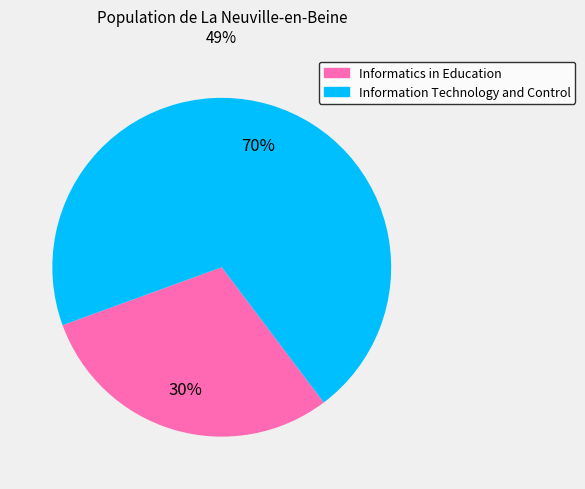

Rank the categories by value from highest to lowest.

Information Technology and Control, Informatics in Education